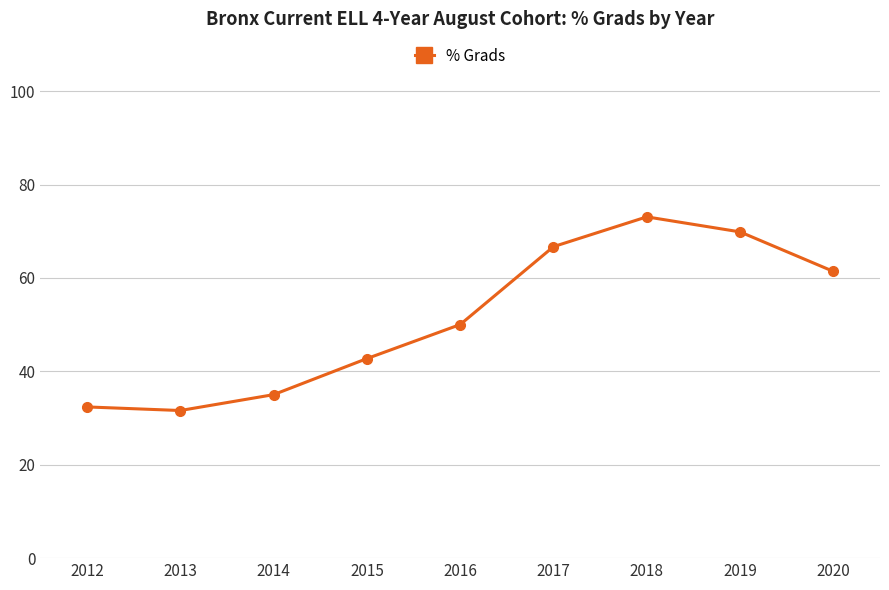

The chart shows a value of 94.2 at 2020. True or false?

False